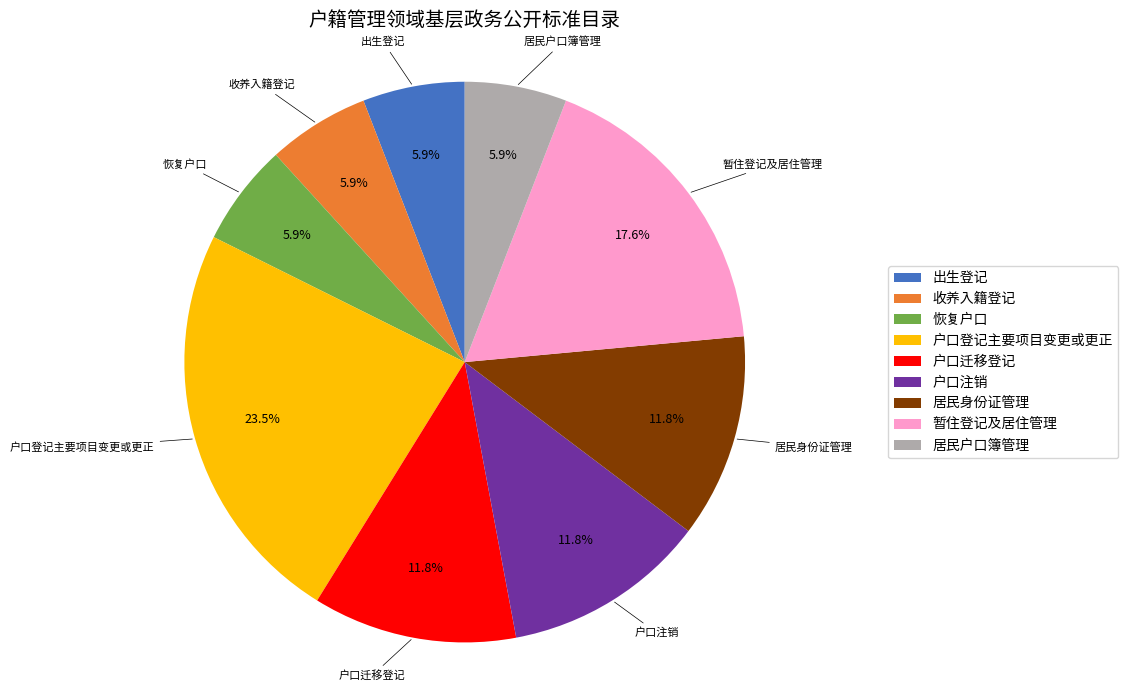

How many slices are in this pie chart?

9